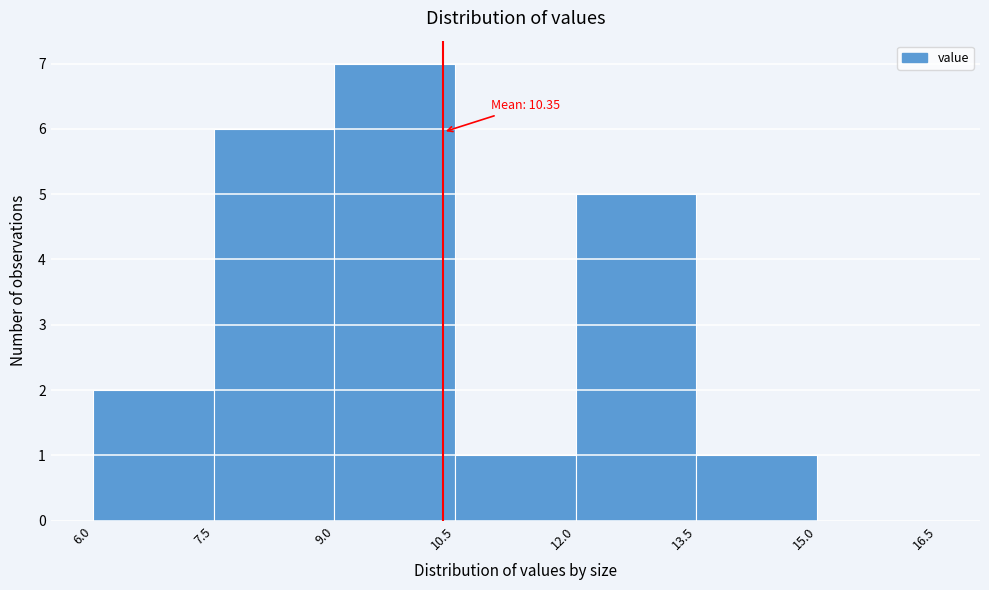

Over which range of the x-axis is the bar tallest?

9.0 to 10.5